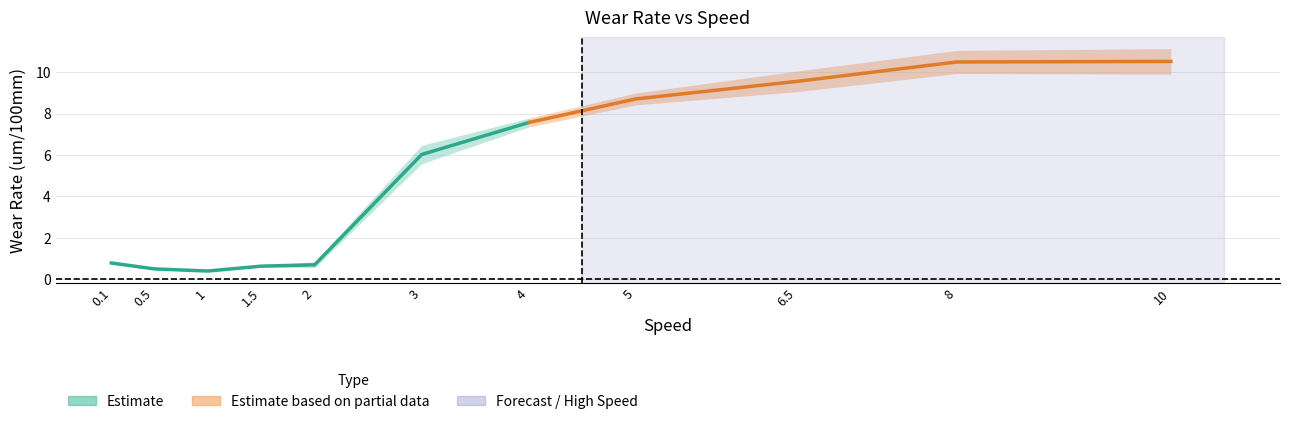

Rank the categories by Wear Rate StdDev value from lowest to highest.

1, 0.5, 1.5, 0.1, 2, 4, 5, 3, 6.5, 8, 10